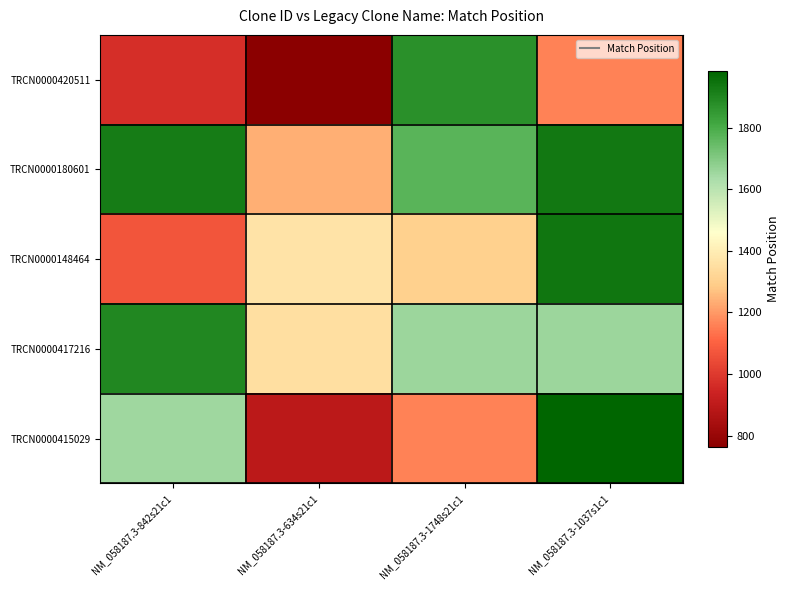

Reading right to left, what are all the values shown in this chart?

TRCN0000420511: NM_058187.3-1037s1c1=1162	NM_058187.3-1748s21c1=1873	NM_058187.3-634s21c1=762	NM_058187.3-842s21c1=970
TRCN0000180601: NM_058187.3-1037s1c1=1932	NM_058187.3-1748s21c1=1771	NM_058187.3-634s21c1=1237	NM_058187.3-842s21c1=1926
TRCN0000148464: NM_058187.3-1037s1c1=1940	NM_058187.3-1748s21c1=1306	NM_058187.3-634s21c1=1364	NM_058187.3-842s21c1=1069
TRCN0000417216: NM_058187.3-1037s1c1=1656	NM_058187.3-1748s21c1=1655	NM_058187.3-634s21c1=1350	NM_058187.3-842s21c1=1896
TRCN0000415029: NM_058187.3-1037s1c1=1984	NM_058187.3-1748s21c1=1162	NM_058187.3-634s21c1=893	NM_058187.3-842s21c1=1653